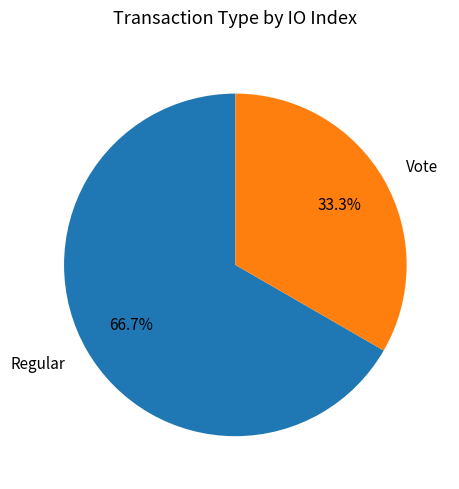

What is the ratio of the value at Vote to the value at Regular?

0.5